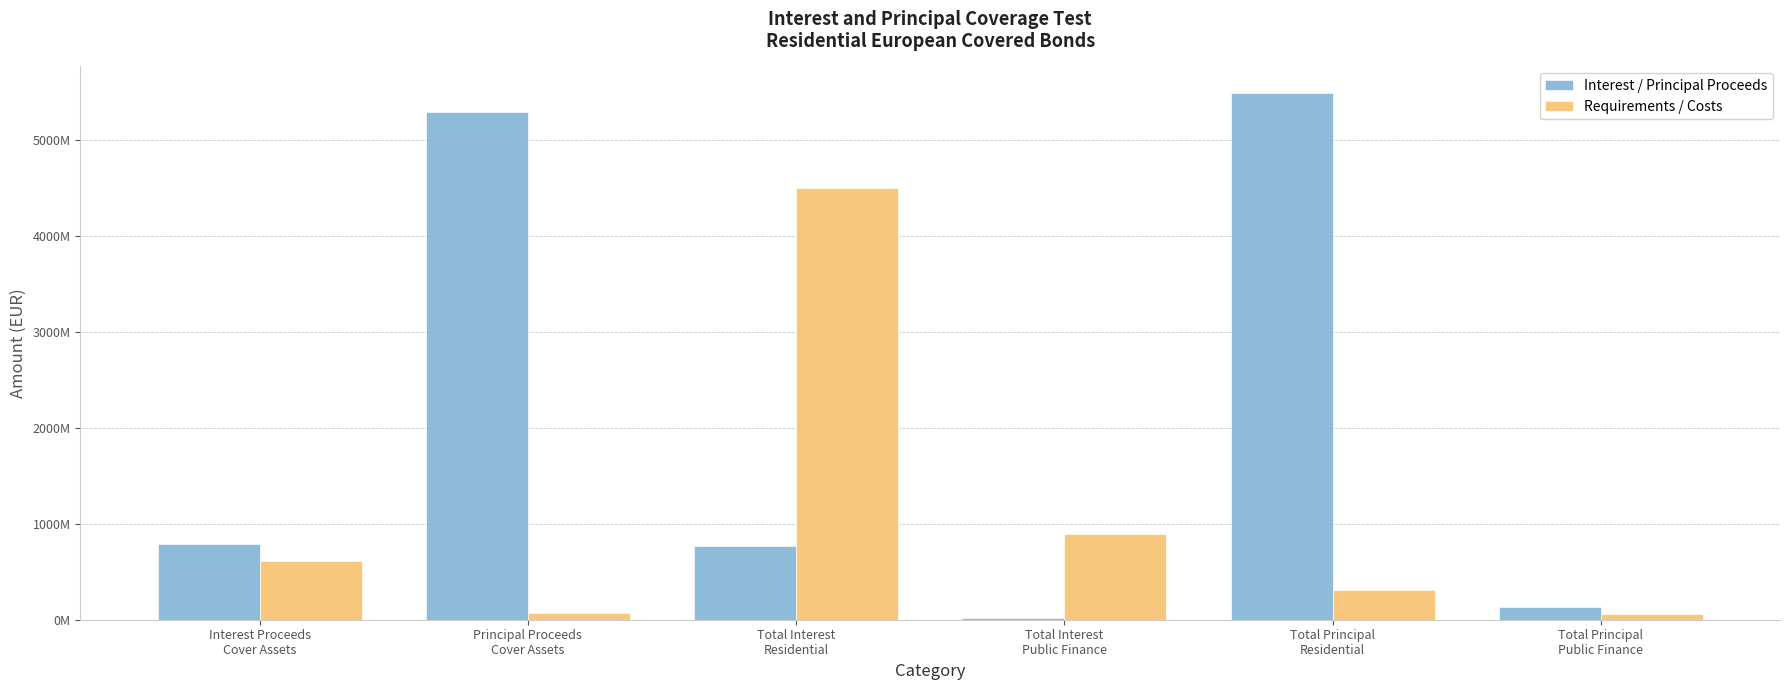

List the series in order of their overall mean, lowest first.

Requirements / Costs, Interest / Principal Proceeds